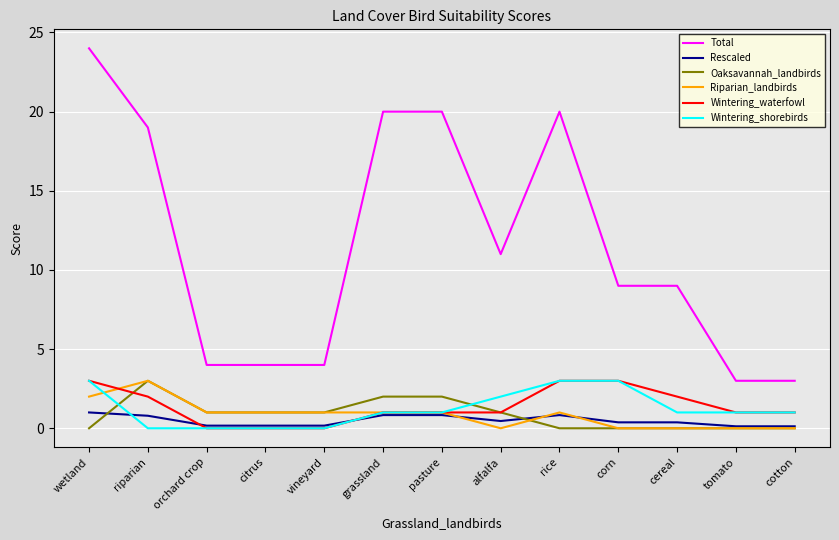

Is it true that Total equals 4.0 at orchard crop?

True